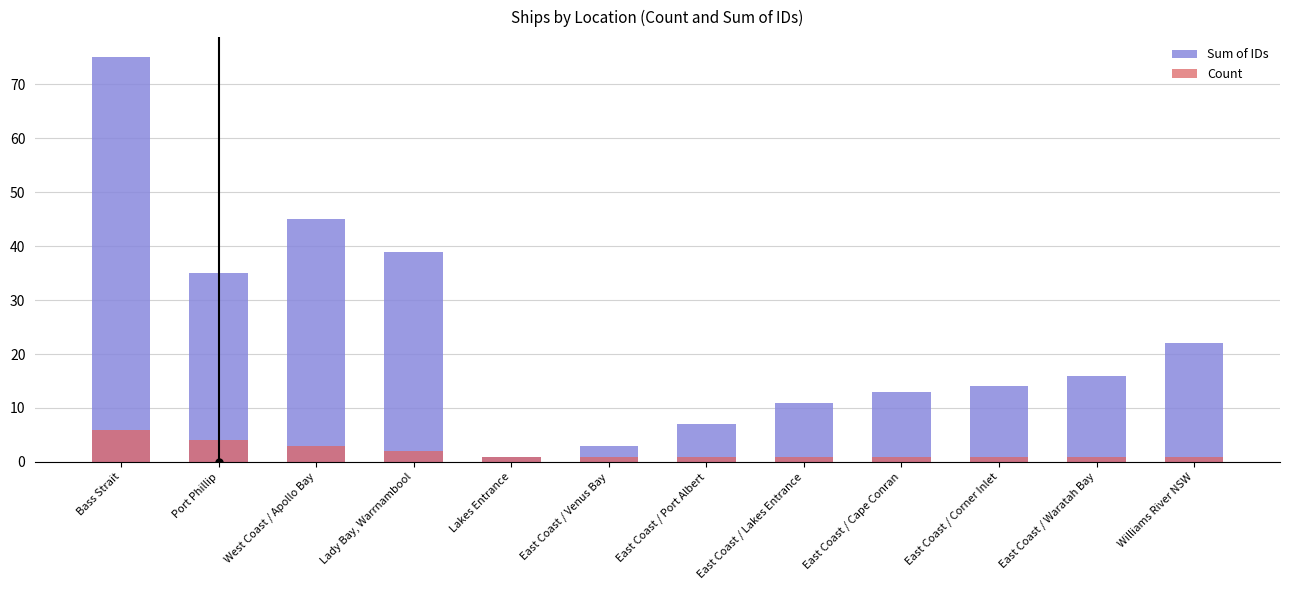

What is the difference between the second highest and second lowest values in the Count series?

3